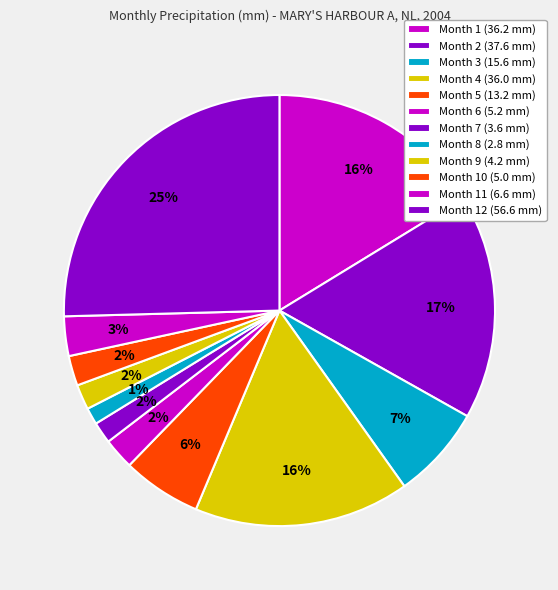

How many slices are in this pie chart?

12